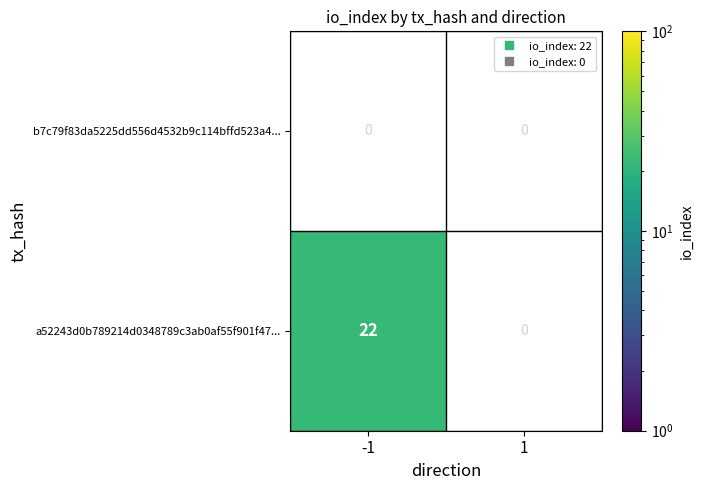

Count the number of categories in the chart.

2